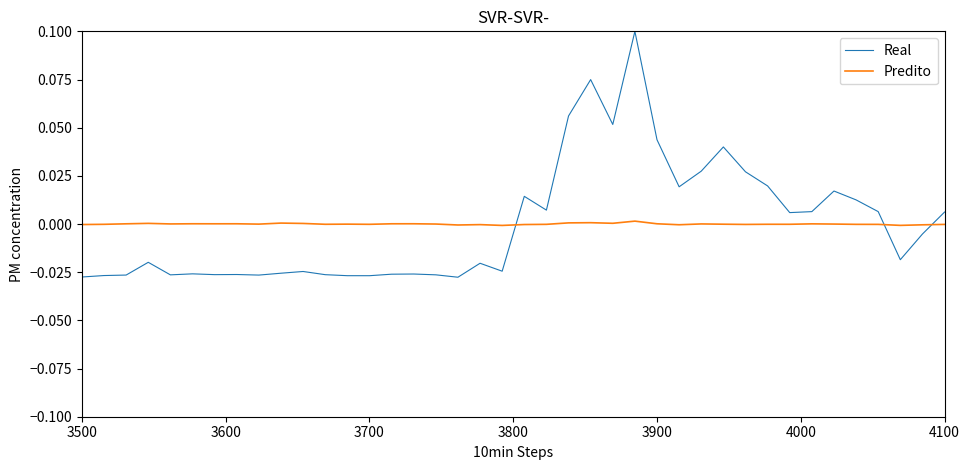

True or false: Predito and Real cross at least once.

True